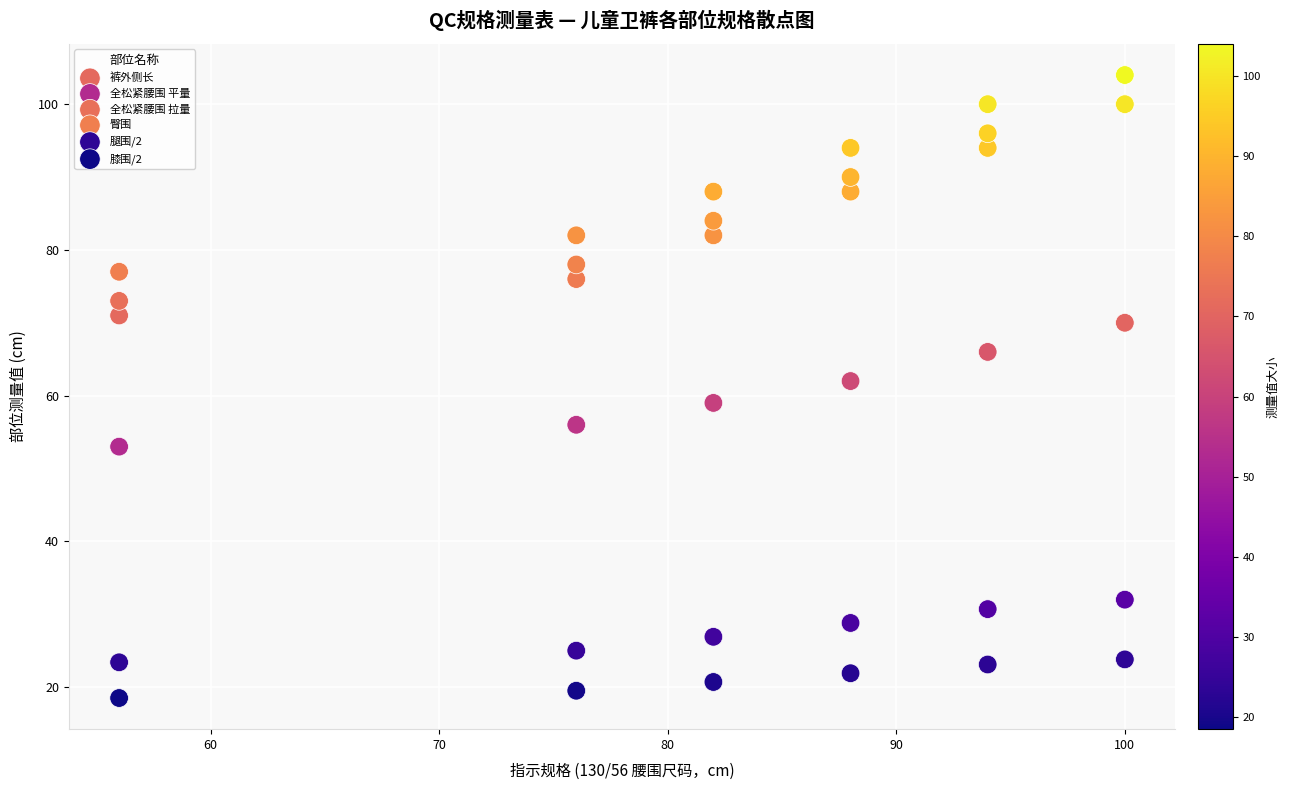

Which series has the largest Y range (max minus min)?

裤外侧长